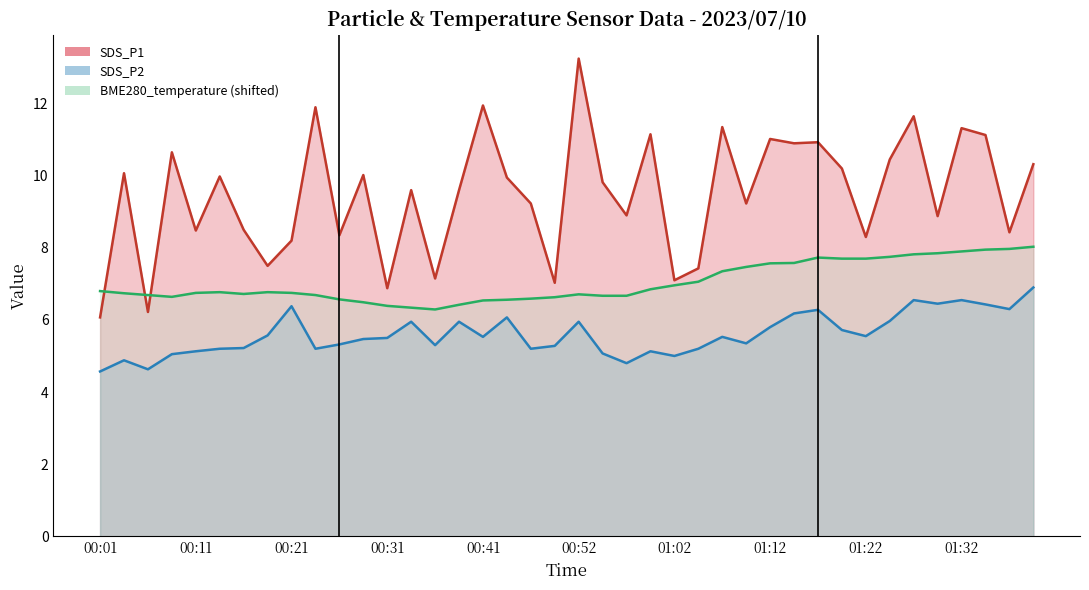

Reading left to right, list all the values displayed in this chart.

SDS_P1: 00:01=6.1	00:04=10.1	00:06=6.2	00:09=10.7	00:11=8.5	00:14=10.0	00:16=8.5	00:19=7.5	00:21=8.2	00:24=11.9	00:26=8.3	00:29=10.0	00:31=6.9	00:33=9.6	00:36=7.2	00:39=9.6	00:41=11.9	00:44=9.9	00:46=9.2	00:49=7.0	00:52=13.2	00:54=9.8	00:57=8.9	00:59=11.2	01:02=7.1	01:04=7.4	01:07=11.3	01:09=9.2	01:12=11.0	01:14=10.9	01:17=10.9	01:19=10.2	01:22=8.3	01:24=10.4	01:27=11.7	01:29=8.9	01:32=11.3	01:34=11.1	01:37=8.4	01:39=10.3
SDS_P2: 00:01=4.6	00:04=4.9	00:06=4.6	00:09=5.0	00:11=5.1	00:14=5.2	00:16=5.2	00:19=5.6	00:21=6.4	00:24=5.2	00:26=5.3	00:29=5.5	00:31=5.5	00:33=6.0	00:36=5.3	00:39=6.0	00:41=5.5	00:44=6.1	00:46=5.2	00:49=5.3	00:52=6.0	00:54=5.1	00:57=4.8	00:59=5.1	01:02=5.0	01:04=5.2	01:07=5.5	01:09=5.3	01:12=5.8	01:14=6.2	01:17=6.3	01:19=5.7	01:22=5.5	01:24=6.0	01:27=6.5	01:29=6.5	01:32=6.5	01:34=6.4	01:37=6.3	01:39=6.9
BME280_temperature: 00:01=6.8	00:04=6.7	00:06=6.7	00:09=6.6	00:11=6.8	00:14=6.8	00:16=6.7	00:19=6.8	00:21=6.8	00:24=6.7	00:26=6.6	00:29=6.5	00:31=6.4	00:33=6.3	00:36=6.3	00:39=6.4	00:41=6.5	00:44=6.6	00:46=6.6	00:49=6.6	00:52=6.7	00:54=6.7	00:57=6.7	00:59=6.9	01:02=7.0	01:04=7.1	01:07=7.4	01:09=7.5	01:12=7.6	01:14=7.6	01:17=7.7	01:19=7.7	01:22=7.7	01:24=7.8	01:27=7.8	01:29=7.9	01:32=7.9	01:34=7.9	01:37=8.0	01:39=8.0